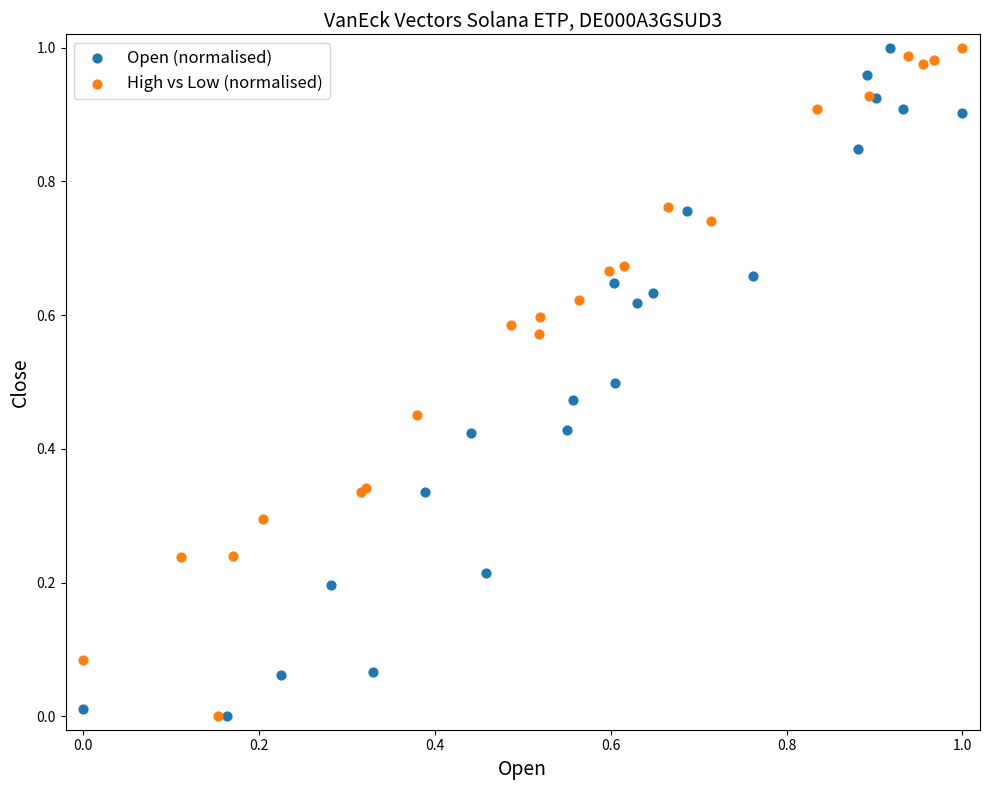

What are all the series names shown in the legend?

Open (normalised), High vs Low (normalised)